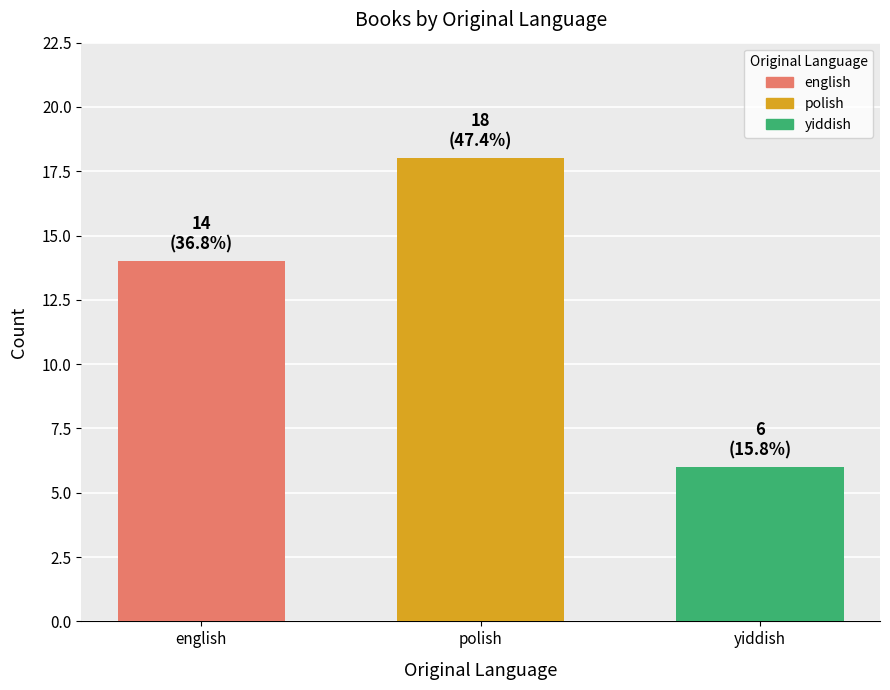

Are the bars grouped side by side (vs. stacked)?

No